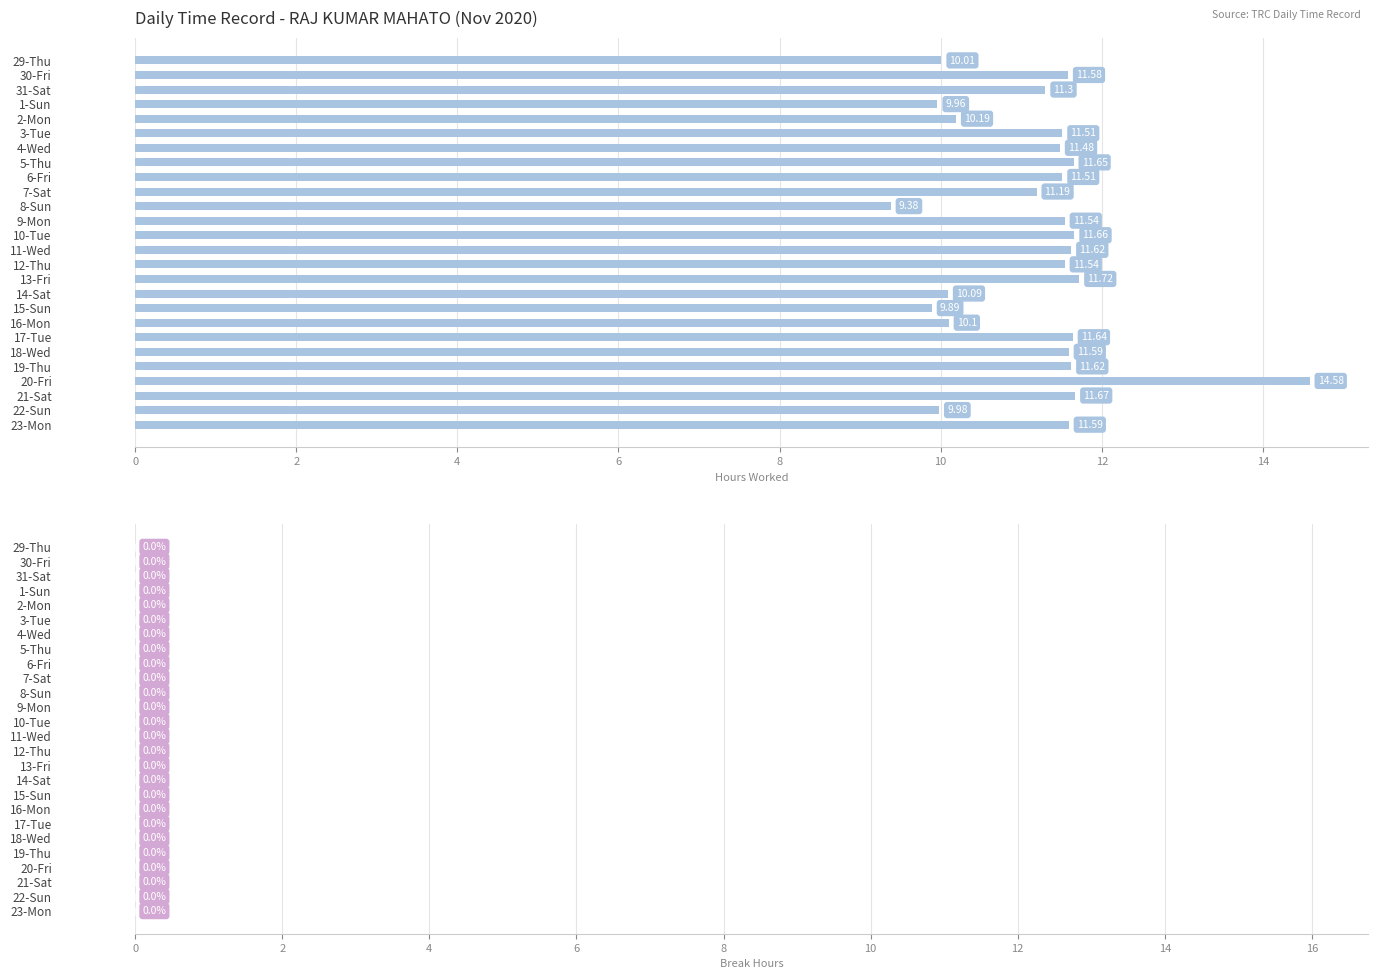

What is the ratio of the value at 23-Mon to the value at 29-Thu?

1.2